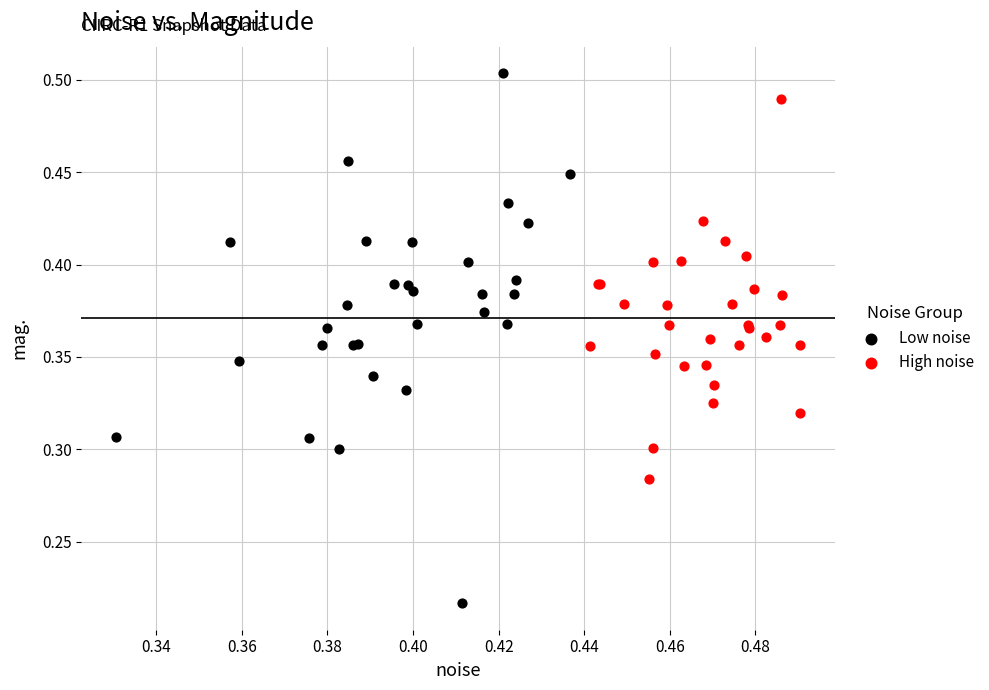

Which series has the largest Y range (max minus min)?

Low noise